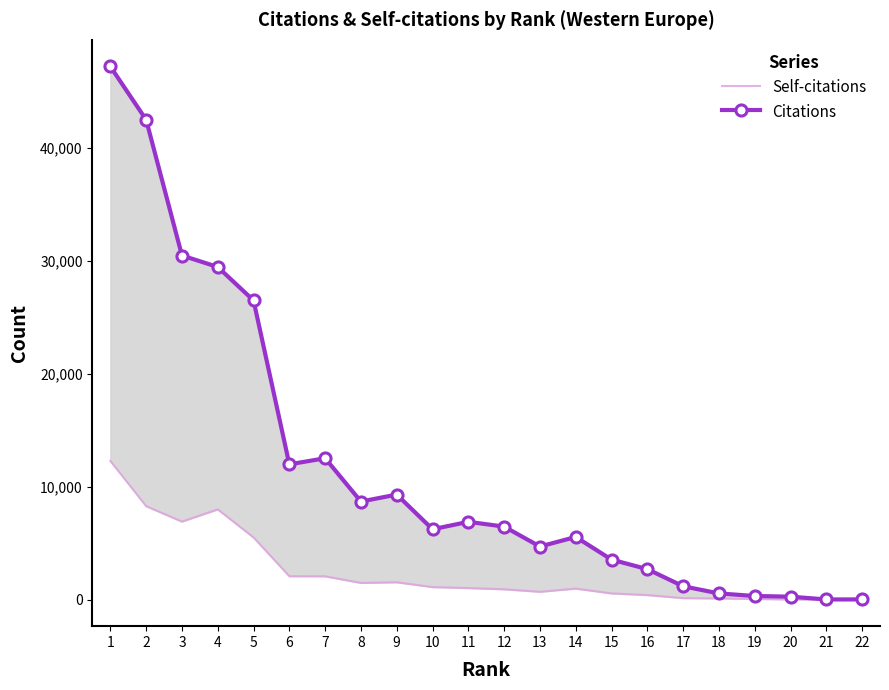

How many interior local peaks does the Citations series have?

4